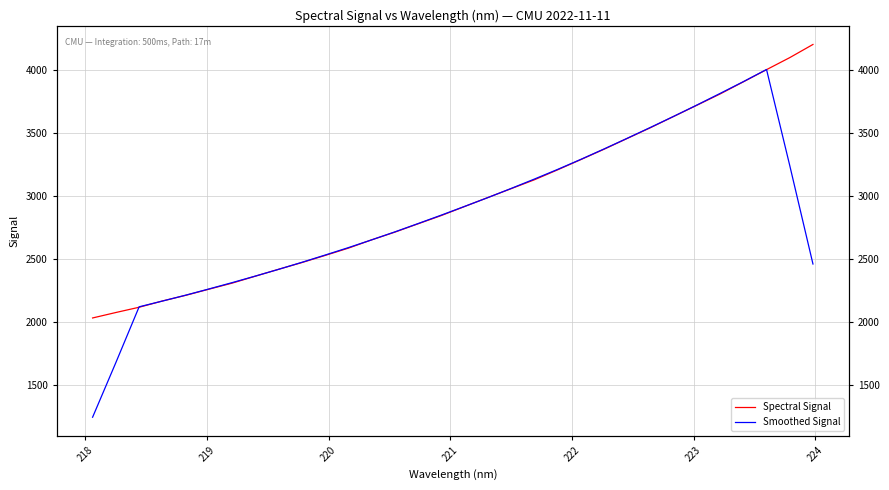

Does the chart display data point markers on the line(s)?

No